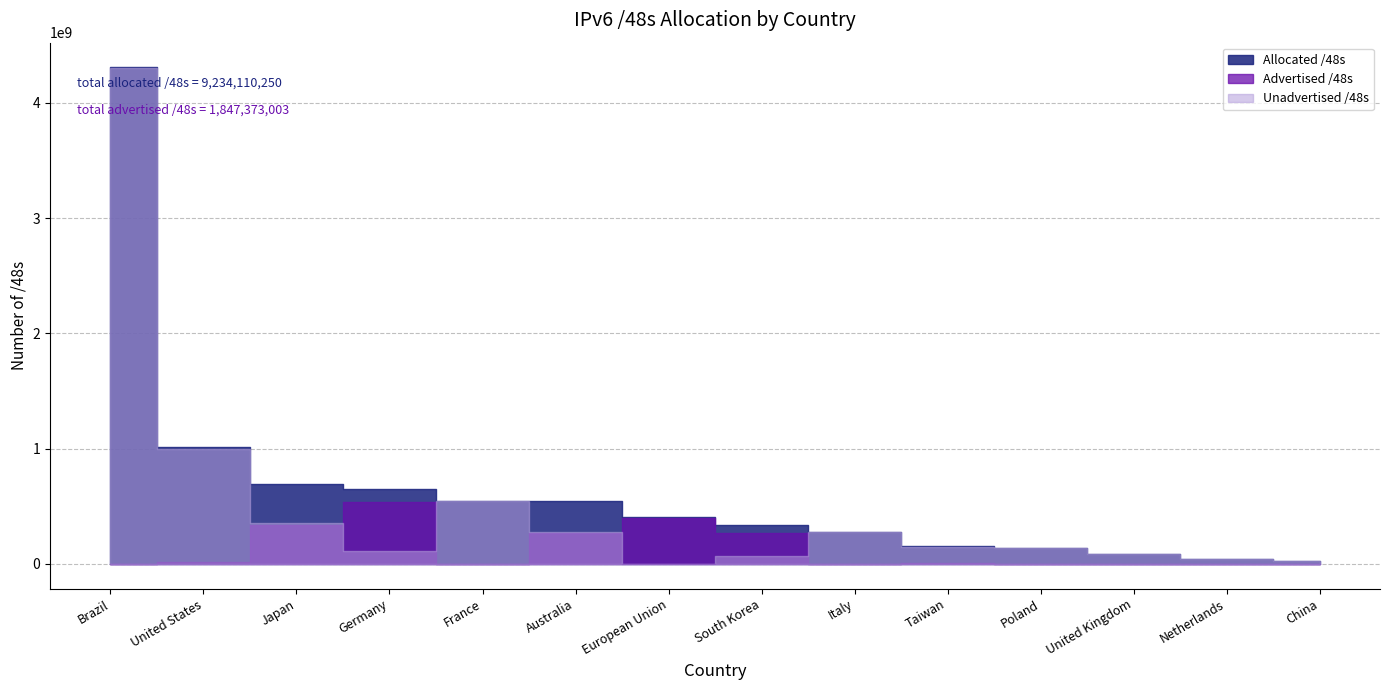

Reading left to right, what are all the values shown in this chart?

Allocated /48s: 4307550208	1014445212	693182540	651296850	549715985	548012347	404422672	341311489	274399237	151912449	140509194	85786652	45416547	26148868
Advertised /48s: 1843202	14035910	338427904	538378241	655360	270811392	403046400	269746176	327680	7536640	335872	655362	1114112	458752
Unadvertised /48s: 4305707006	1000409302	354754636	112918609	549060625	277200955	1376272	71565313	274071557	144375809	140173322	85131290	44302435	25690116